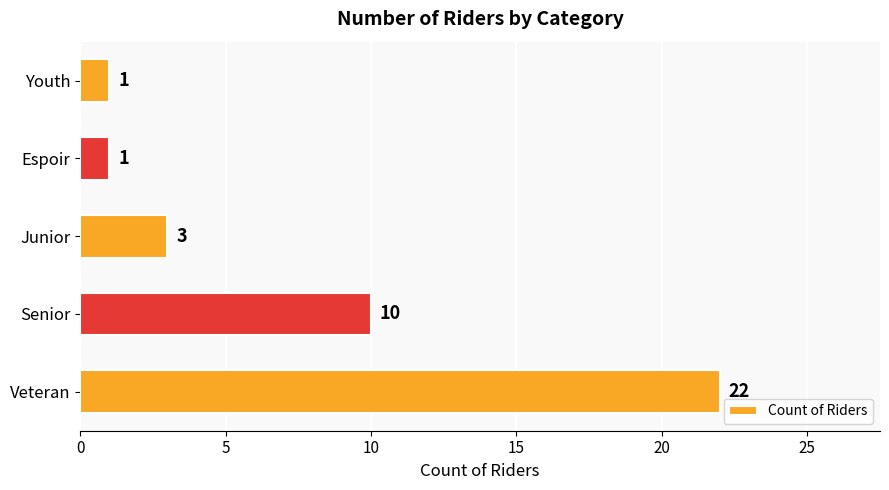

Reading bottom to top, transcribe all the data shown in this chart.

22	10	3	1	1